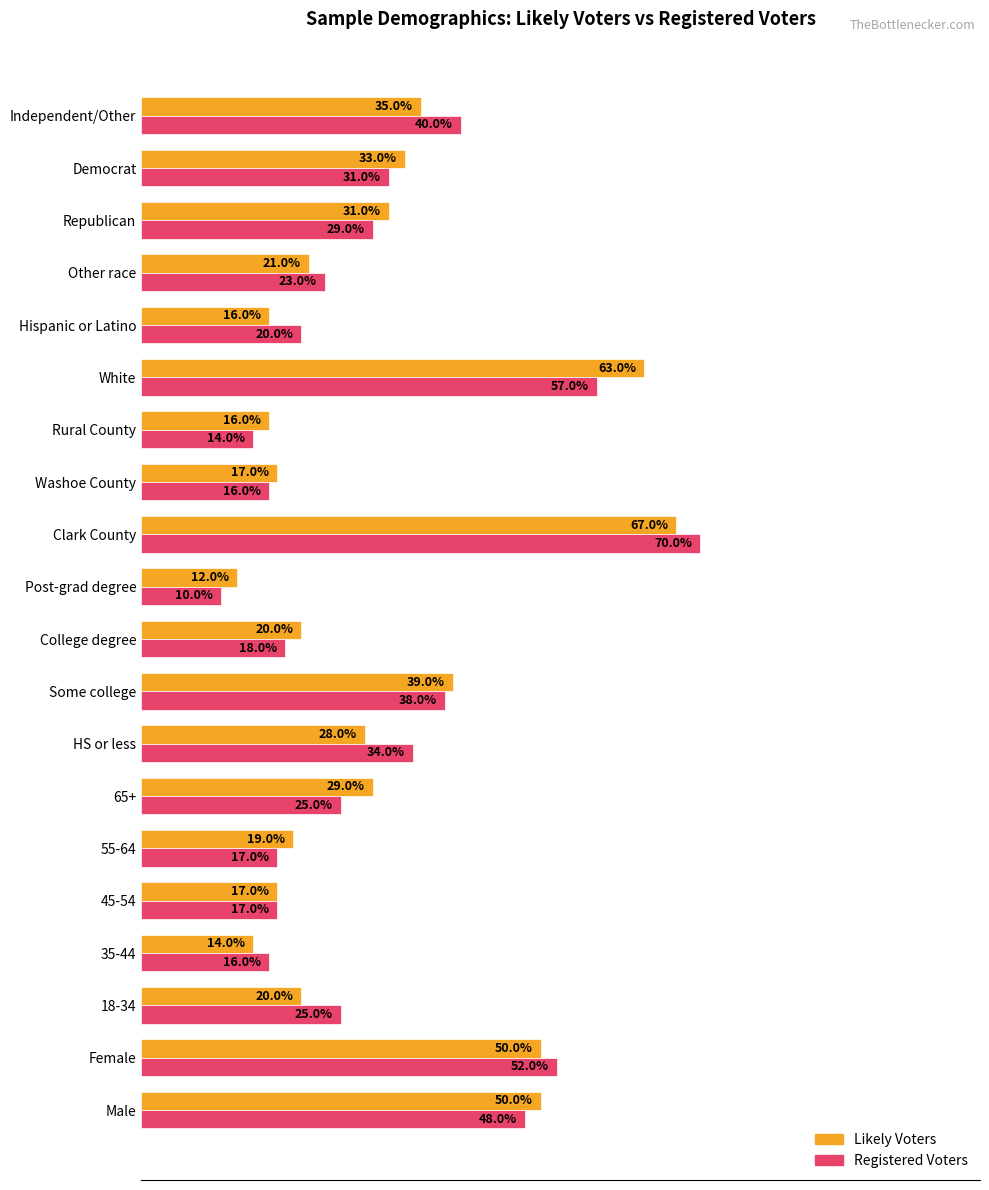

Which series has the largest range (max minus min)?

Registered Voters